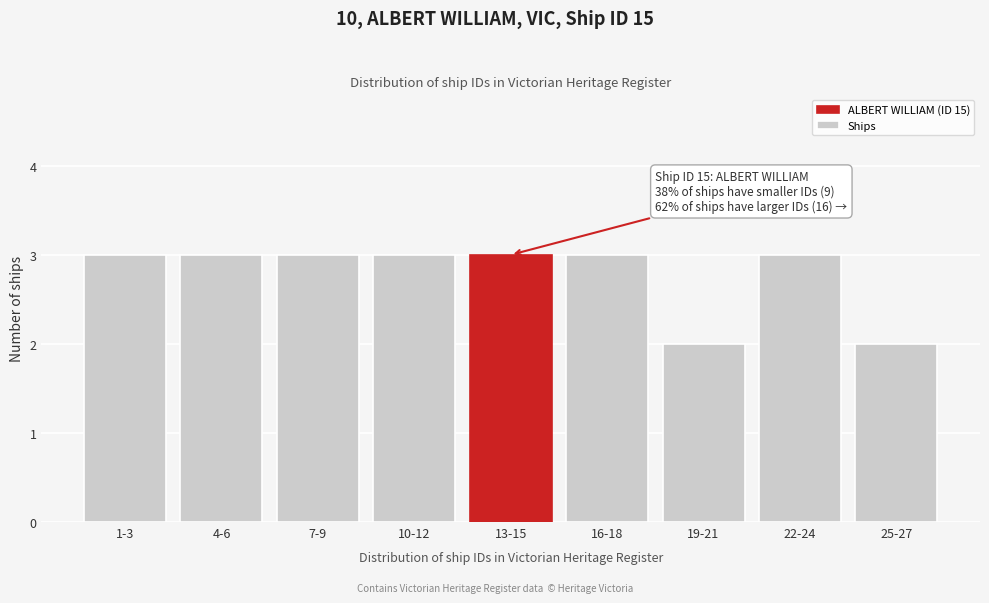

Reading left to right, transcribe all the data shown in this chart.

1-3=3	4-6=3	7-9=3	10-12=3	13-15=3	16-18=3	19-21=2	22-24=3	25-27=2